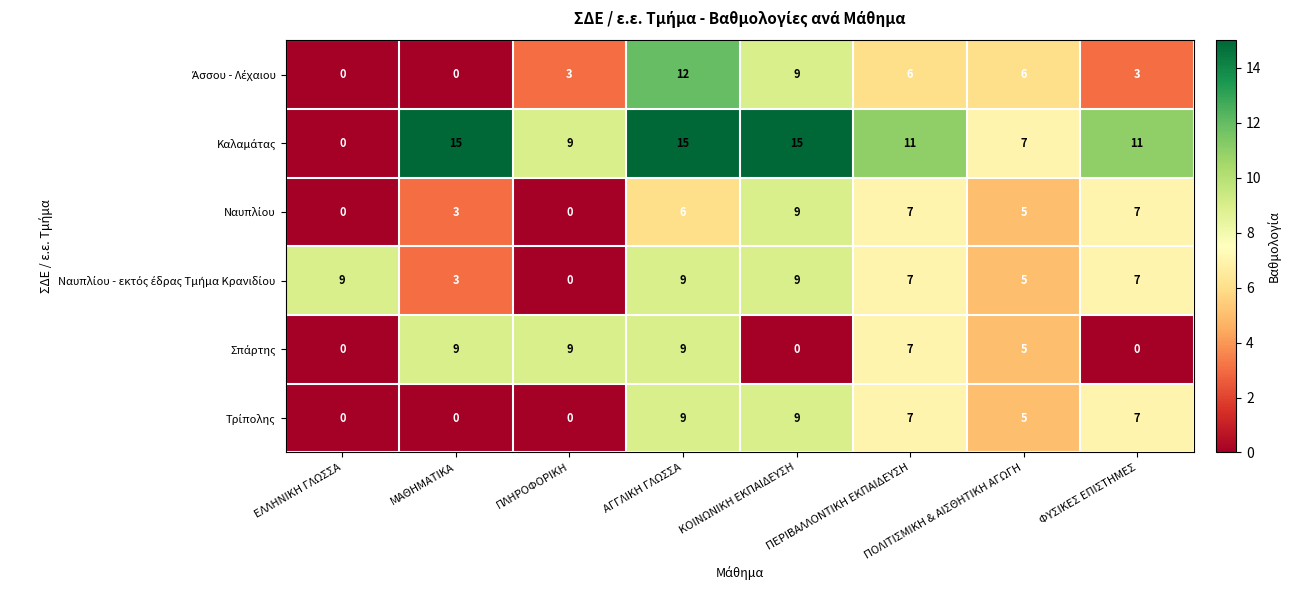

What is the total value across all series at ΚΟΙΝΩΝΙΚΗ ΕΚΠΑΙΔΕΥΣΗ?

51